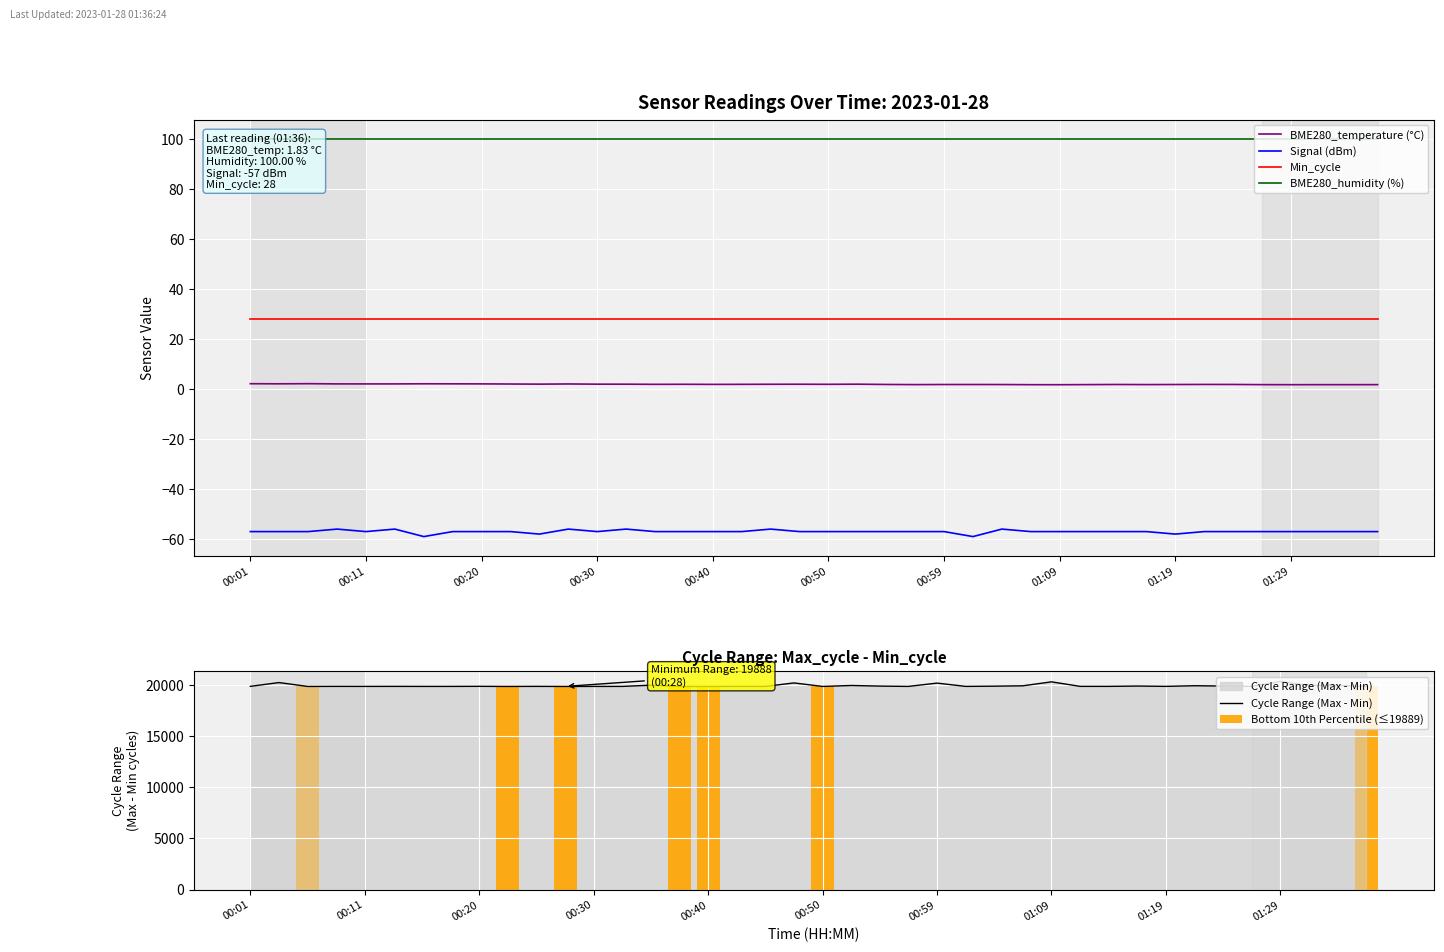

How many groups of bars are there?

40